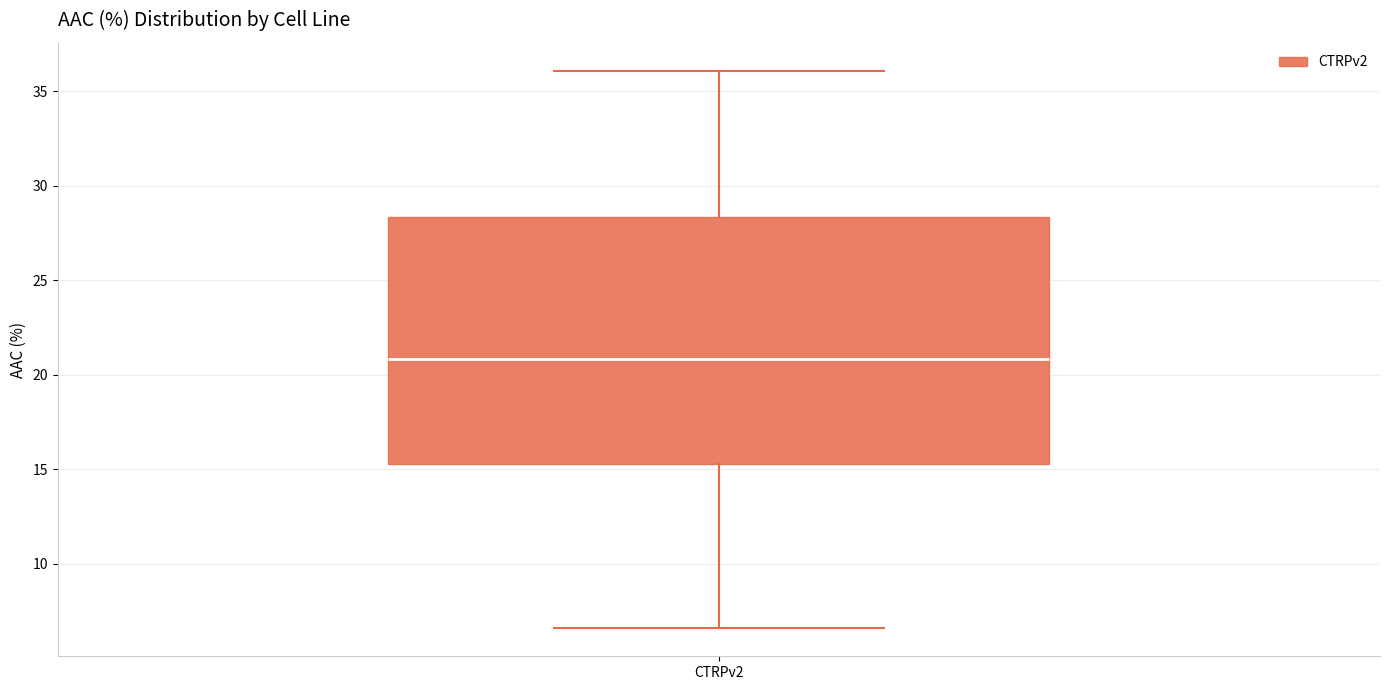

Read this box plot against the y-axis: the position of the median line, the range covered by the box, and the ends of both whiskers. The values are not printed on the chart, so give them approximately, as read against the axis.

median 21.0, box 15.5 to 28.5, whiskers 6.5 to 36.0